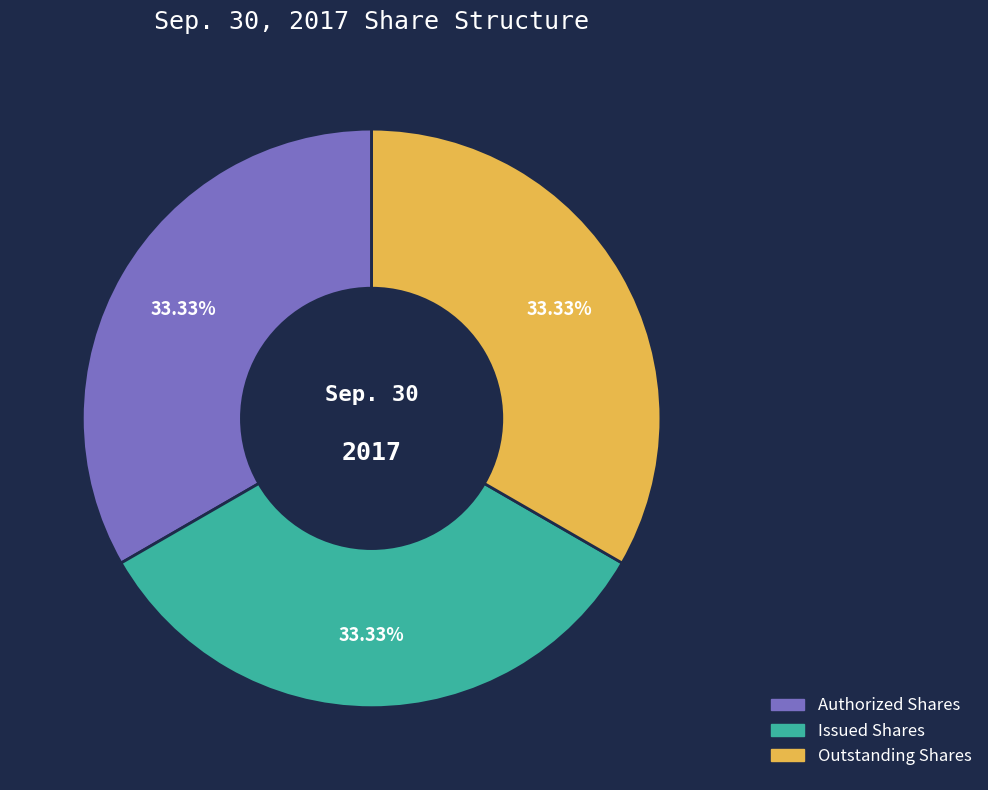

Does Outstanding Shares account for over 50% of the chart?

No